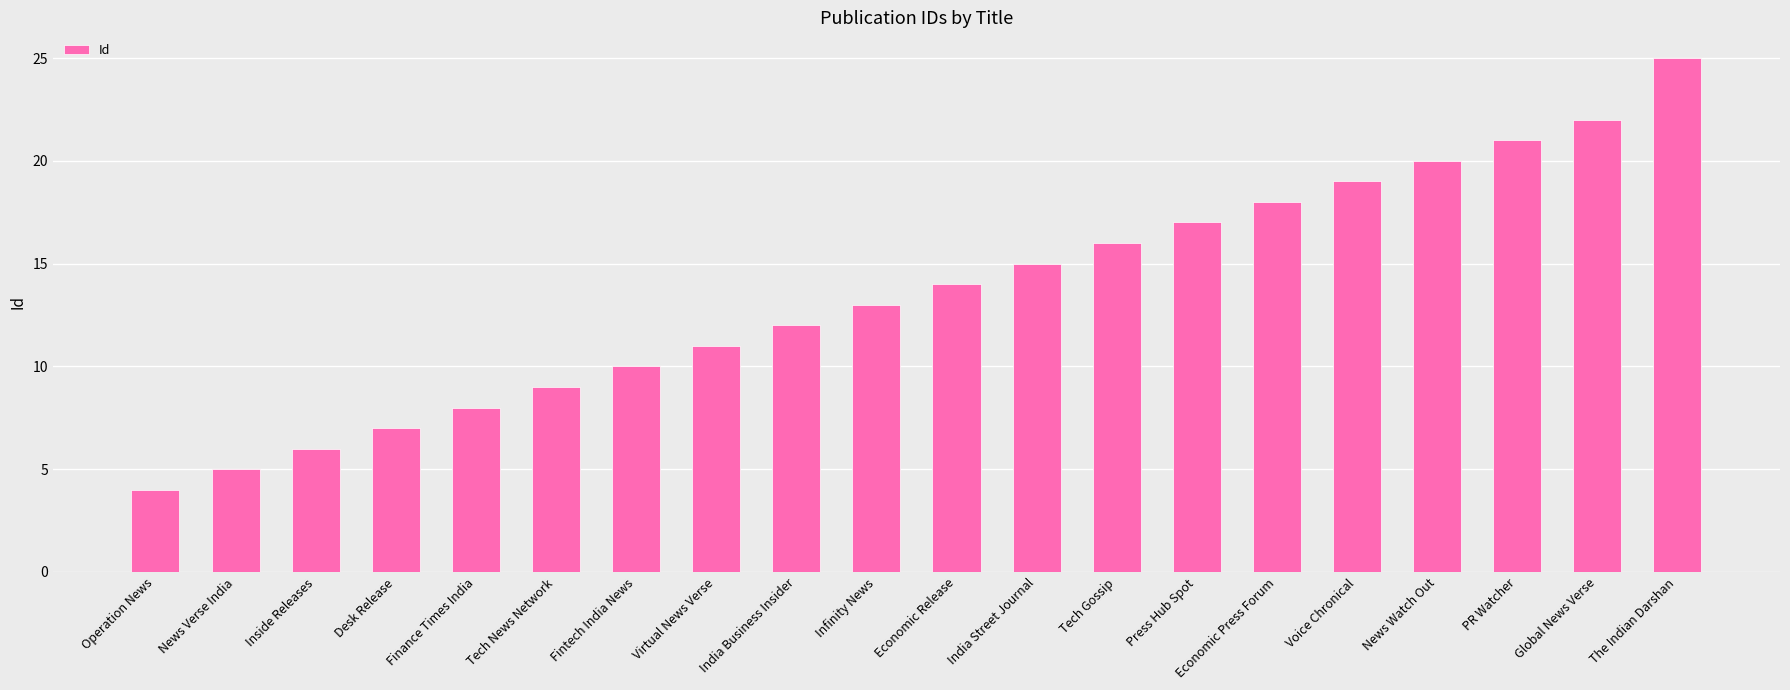

Which label corresponds to the smallest value in the chart?

Operation News